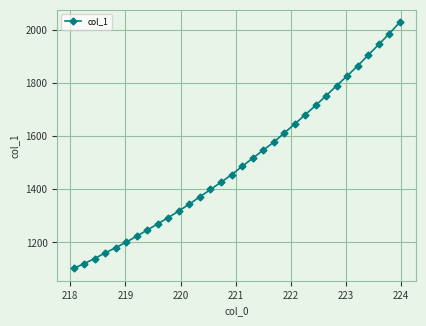

True or false: there are more than 2 points higher than both neighbors.

False